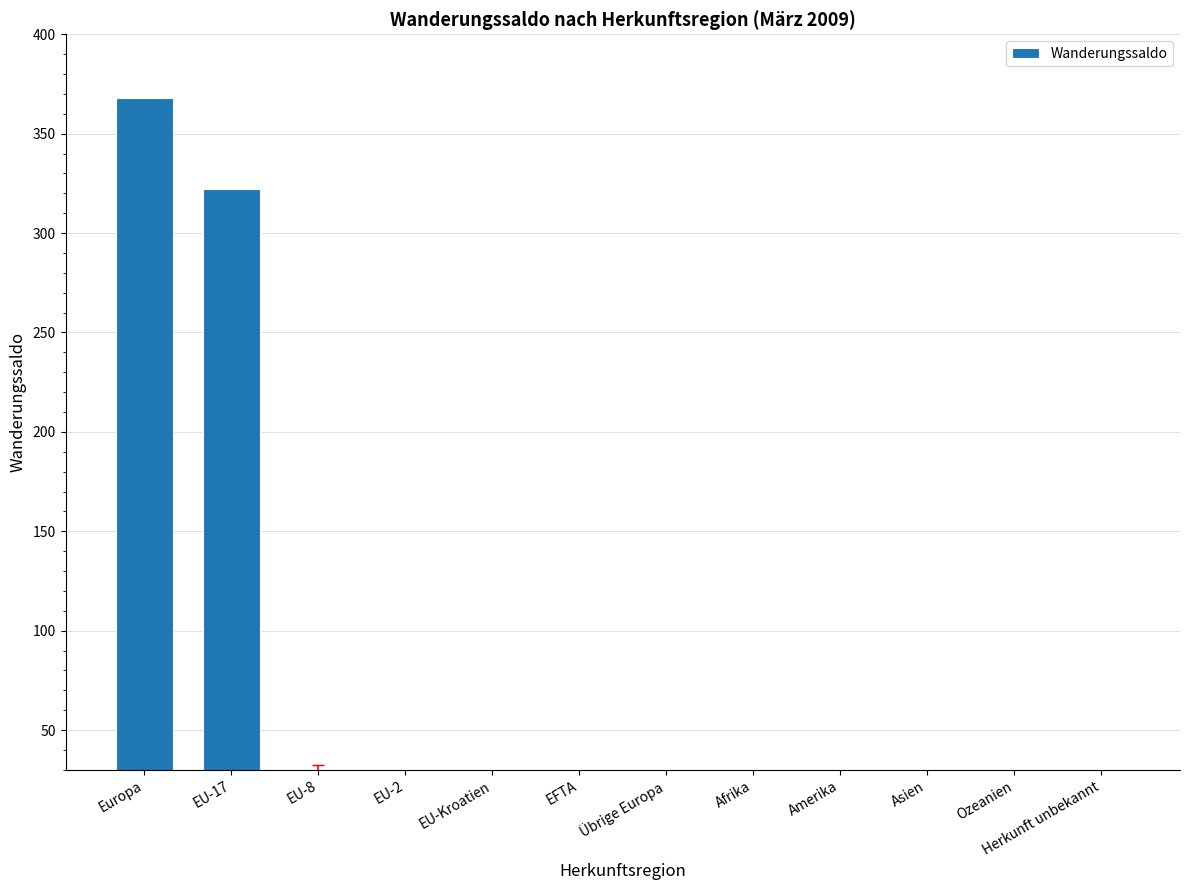

How many data points does each series have?

12